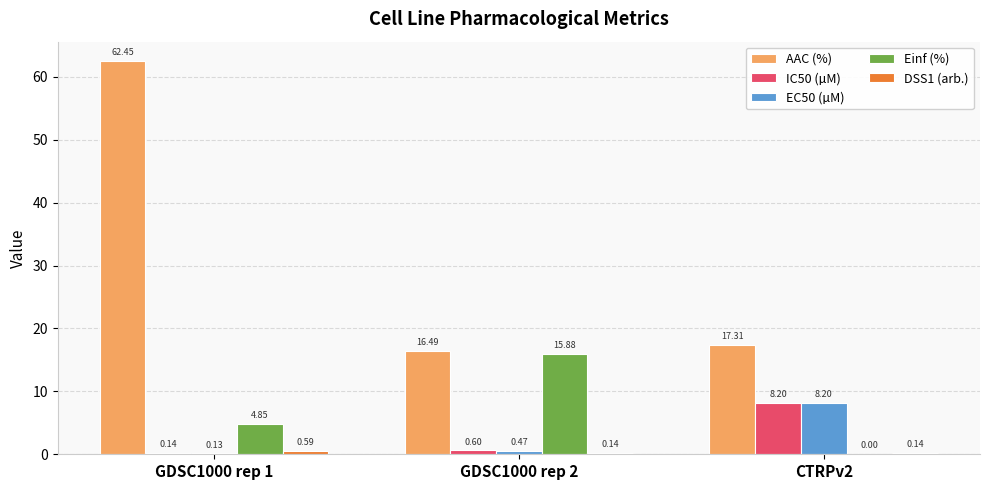

Between GDSC1000 rep 1 and GDSC1000 rep 2, which series saw the biggest shift?

AAC (%)